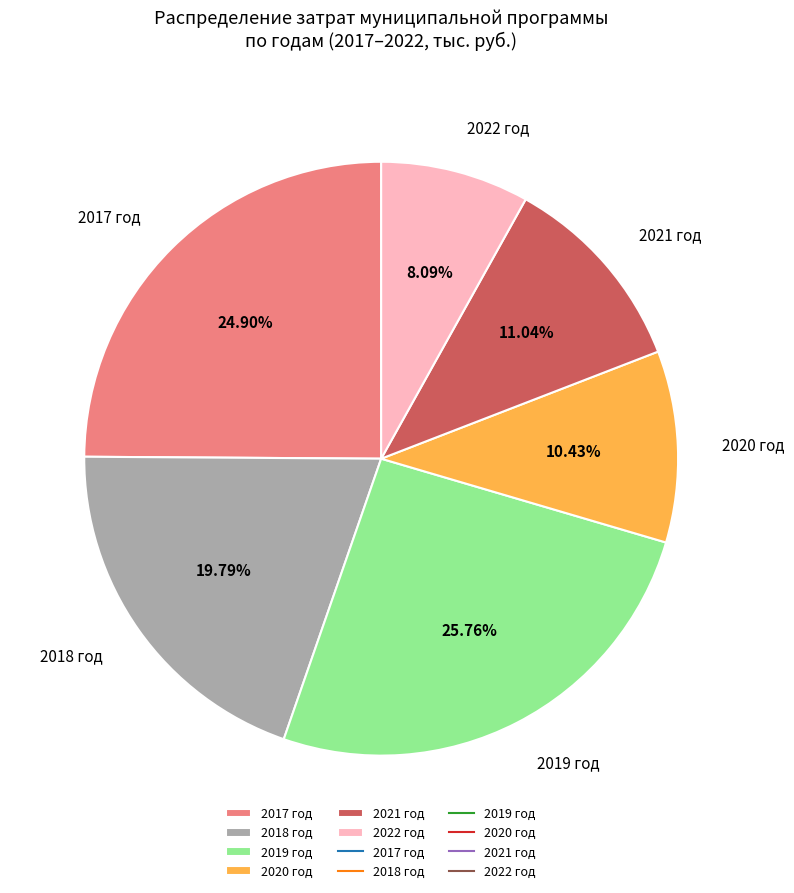

Combined, what portion of the pie is 2018 год and 2020 год?

30.2%